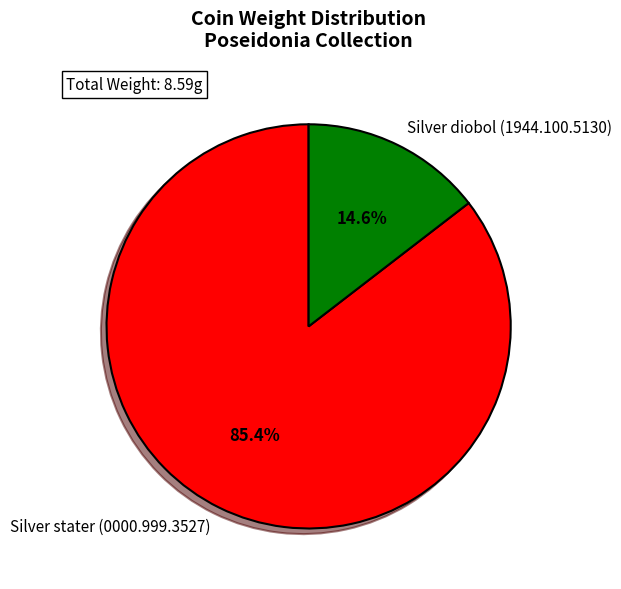

What percentage is the Silver diobol (1944.100.5130) slice, to the nearest percent?

15%